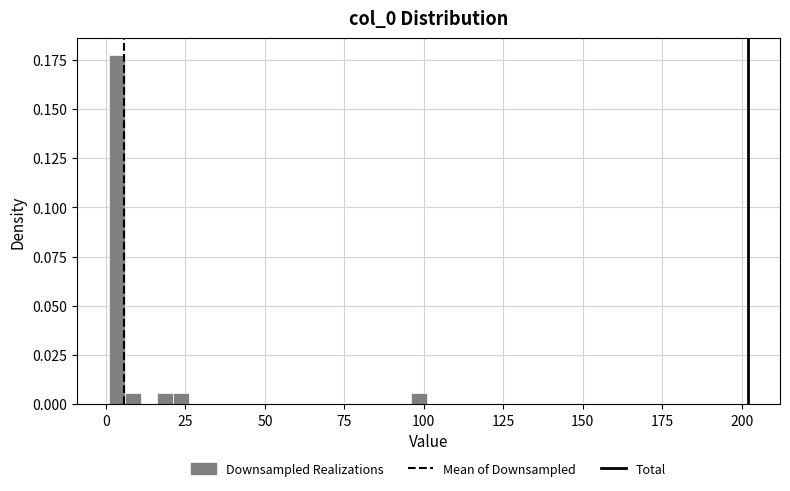

Read against the x-axis, roughly where is the centre of the tallest bar?

5